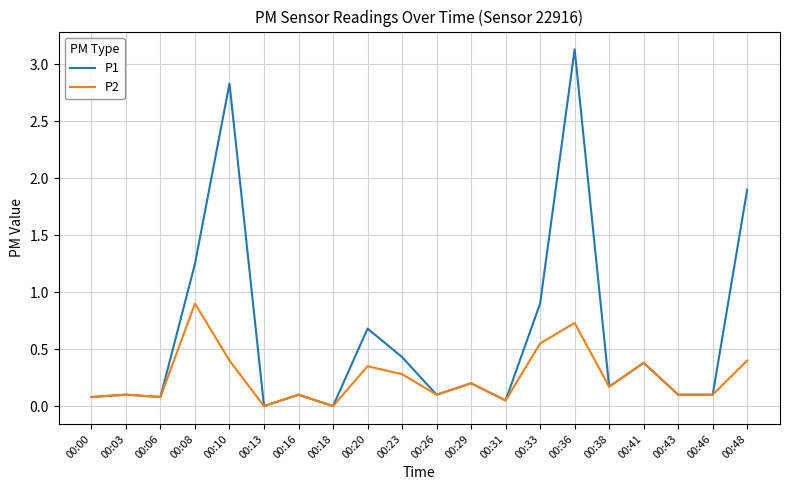

Rank the series by their average value, from lowest to highest.

P2, P1